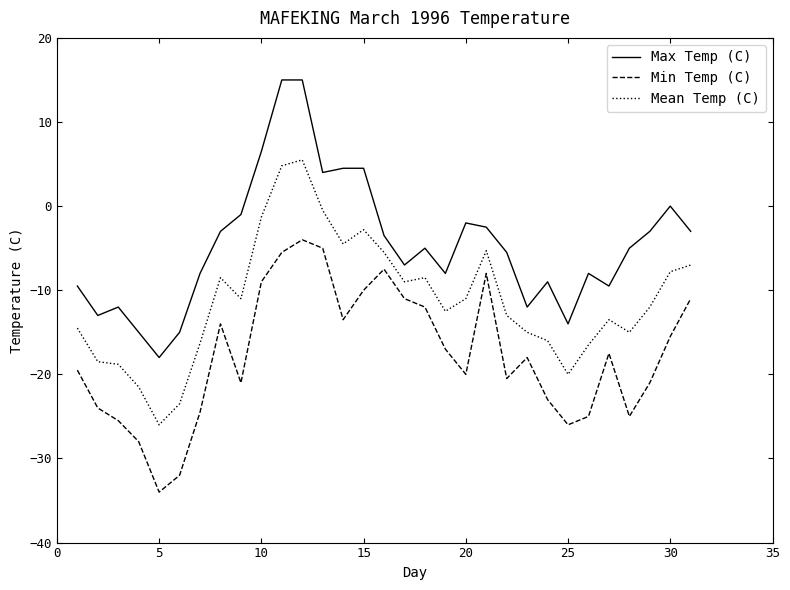

Which series has the largest range (max minus min)?

Max Temp (C)